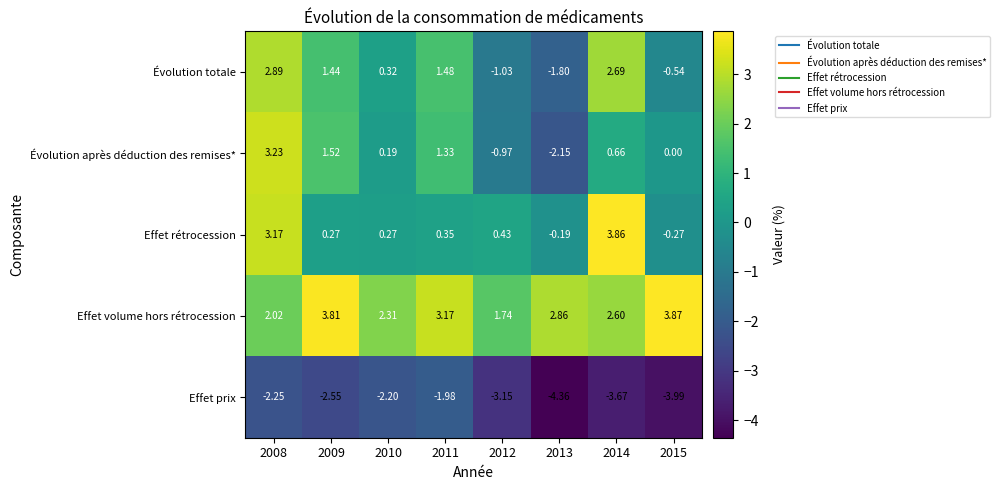

At which category is the sum across all series the highest?

2008